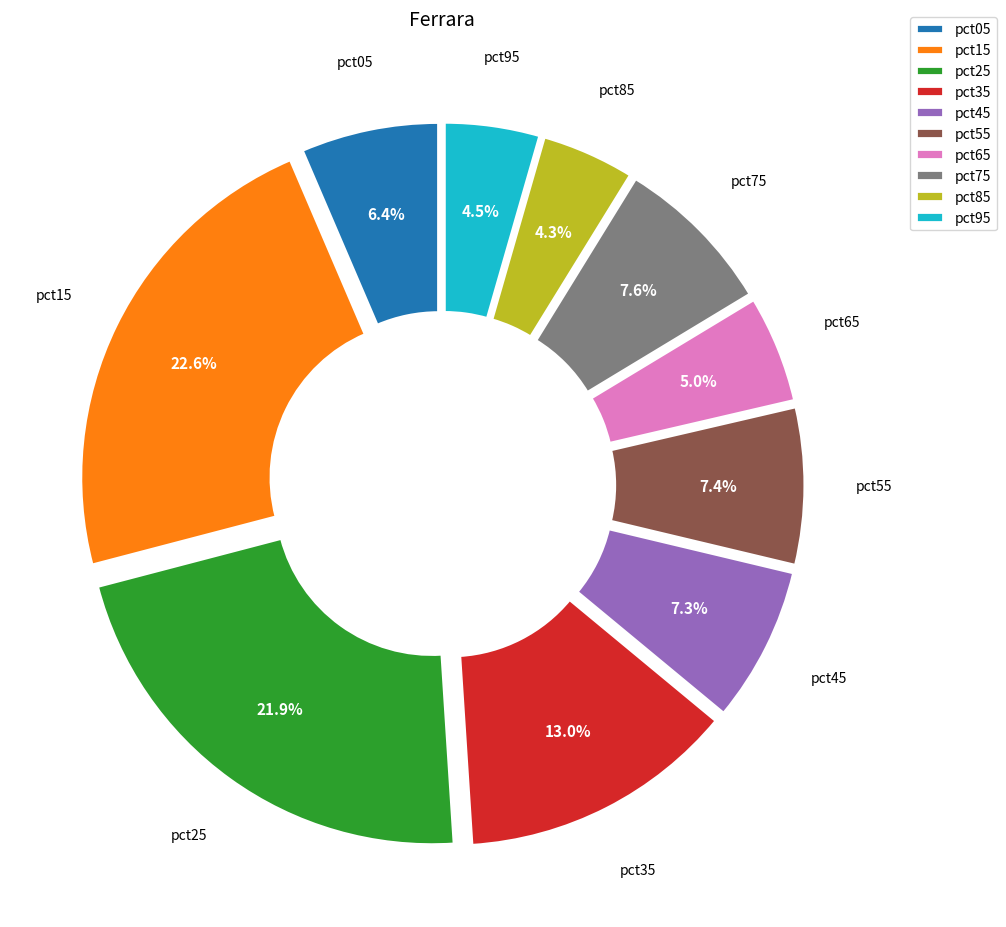

Which category has the biggest portion of the pie?

pct15